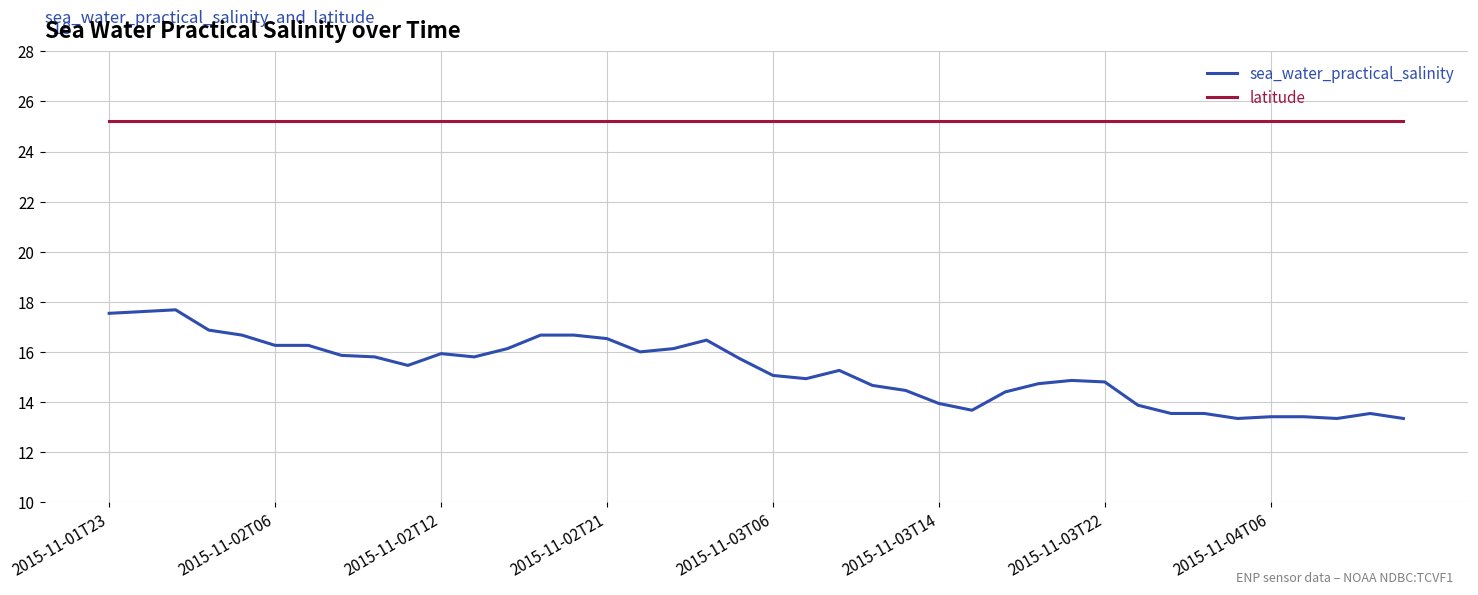

How many lines are shown in the chart?

2